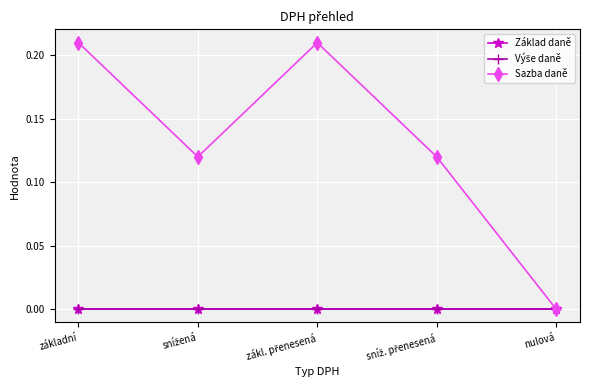

True or false: Základ daně and Výše daně cross at least once.

False